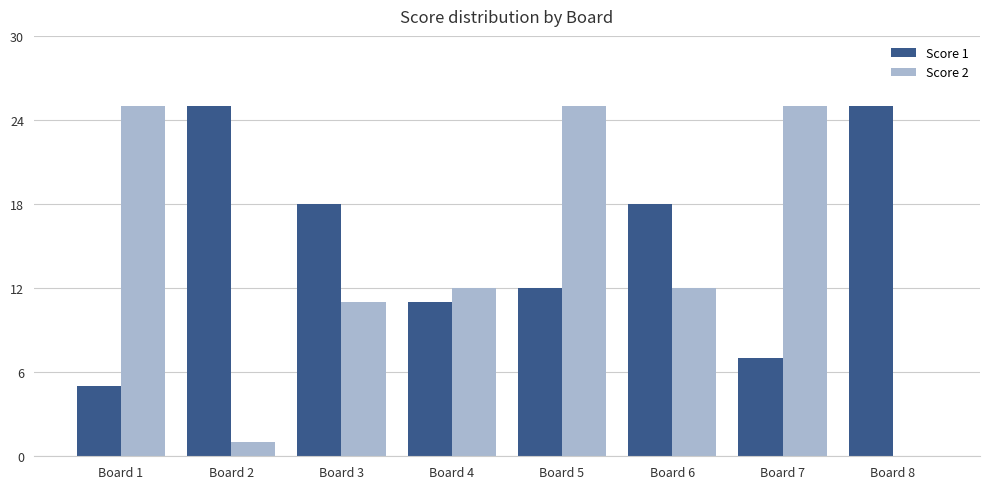

What is the maximum value for Score 2?

25